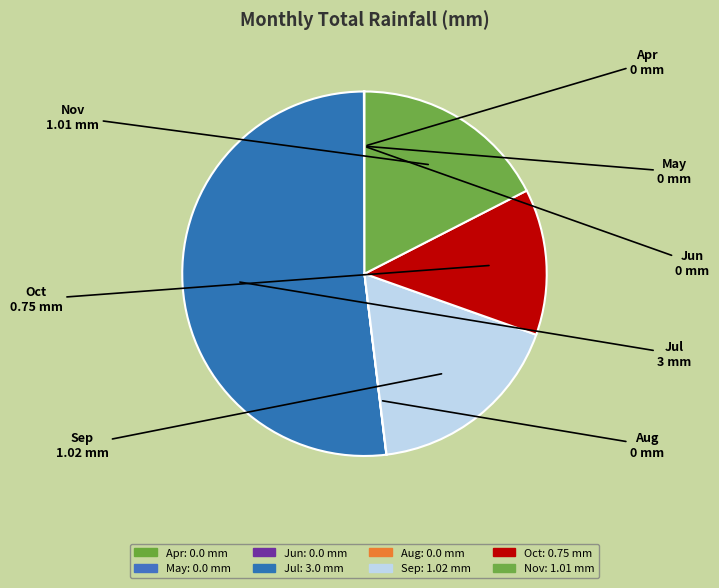

Does Jul account for over 50% of the chart?

Yes